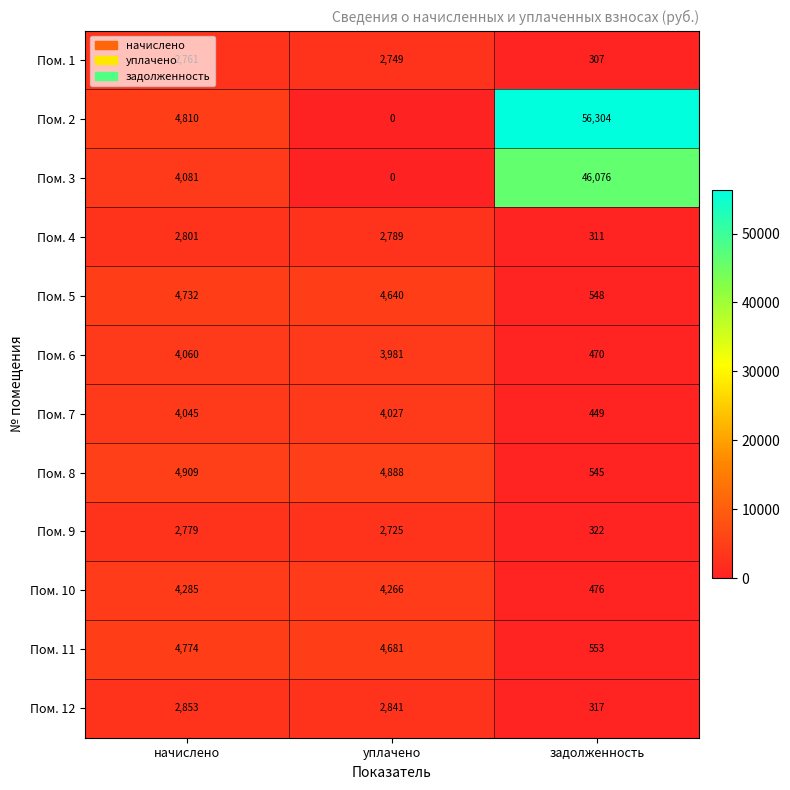

At how many categories does at least one series exceed 32431?

1